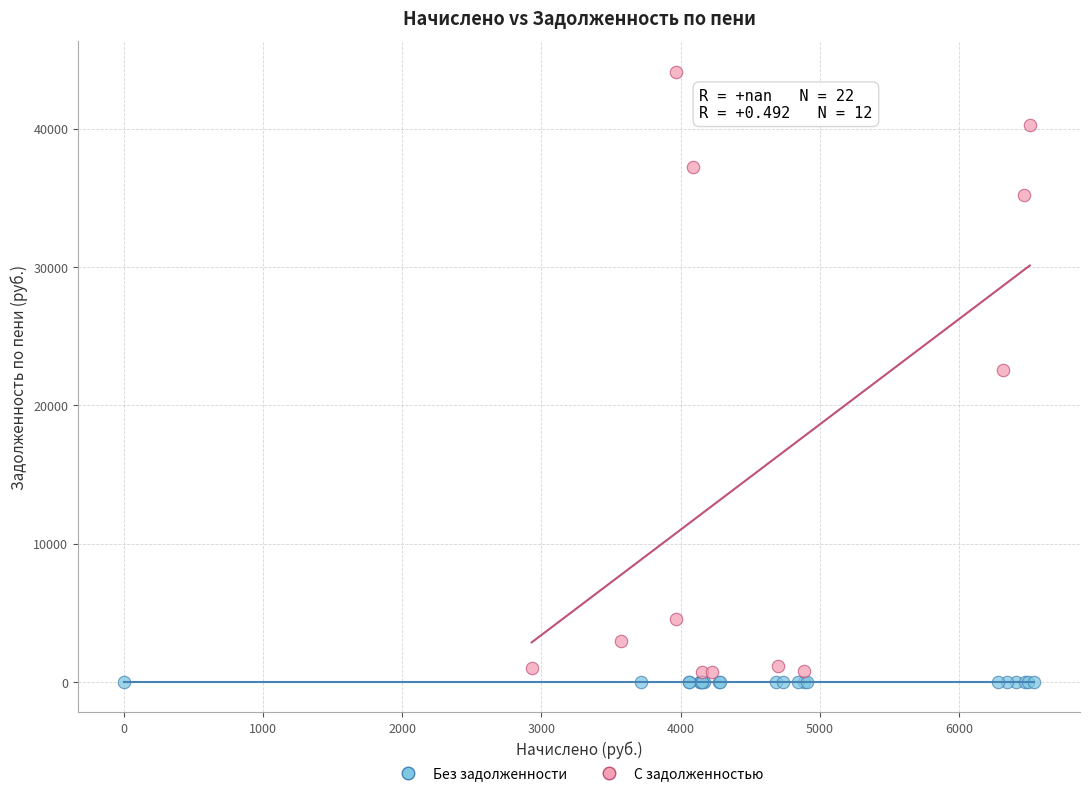

Which series contains the highest Y value?

С задолженностью